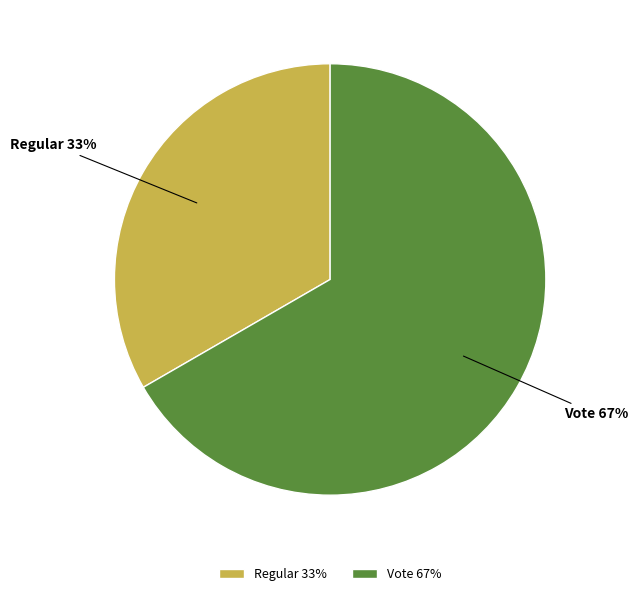

To the nearest percent, what portion does Regular represent?

33%